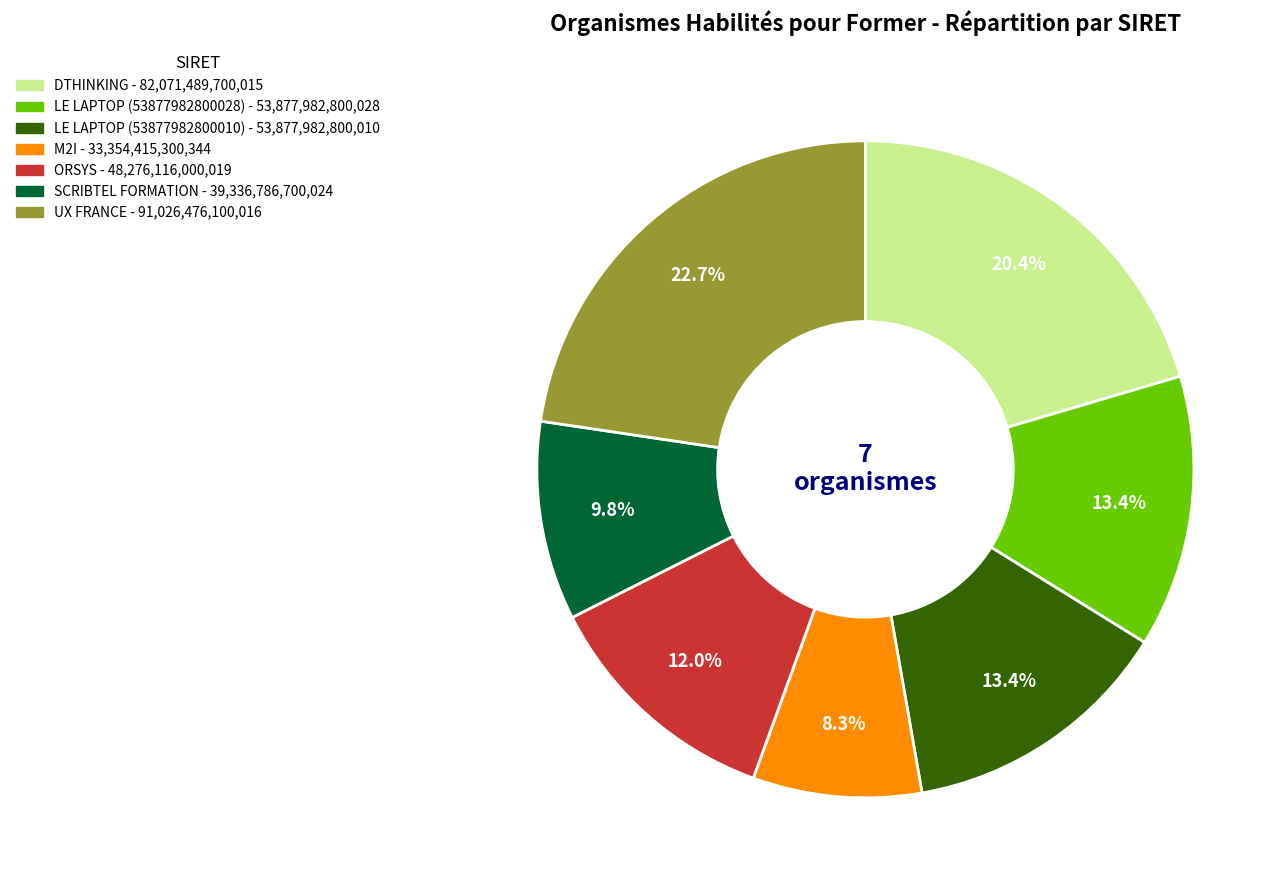

The ORSYS slice represents 12% of the pie. True or false?

True